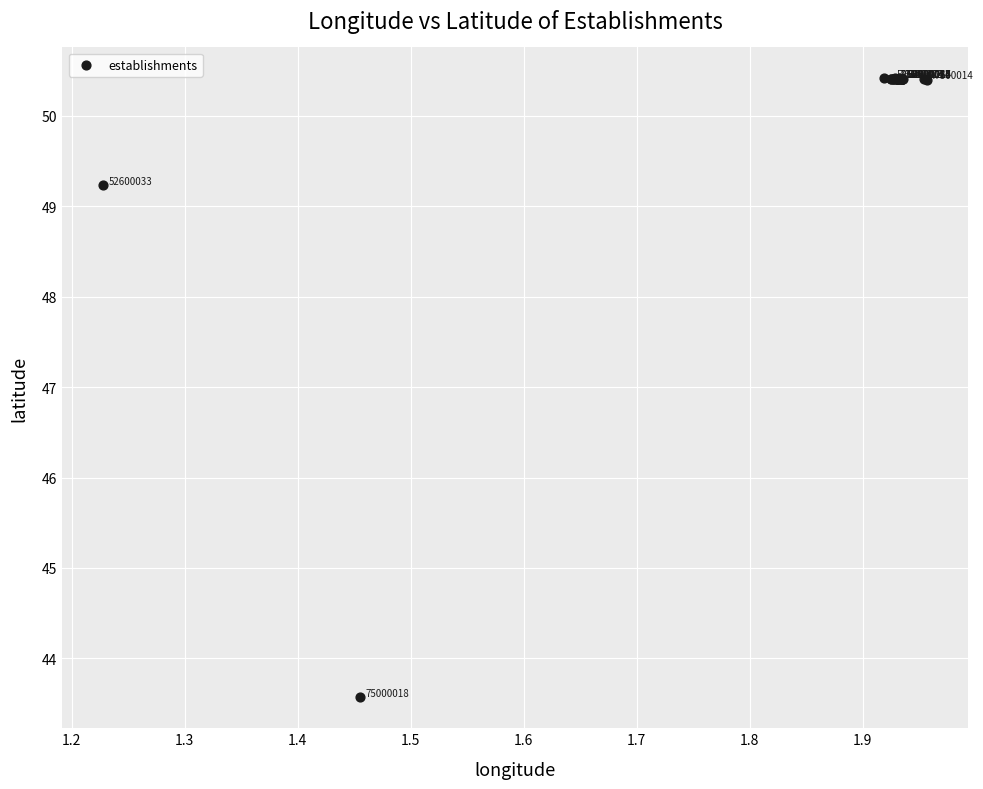

What Y value in the scatter plot is closest to 46?

43.6